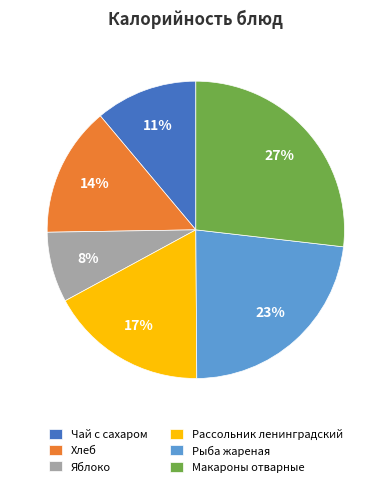

How many segments does this pie chart have?

6